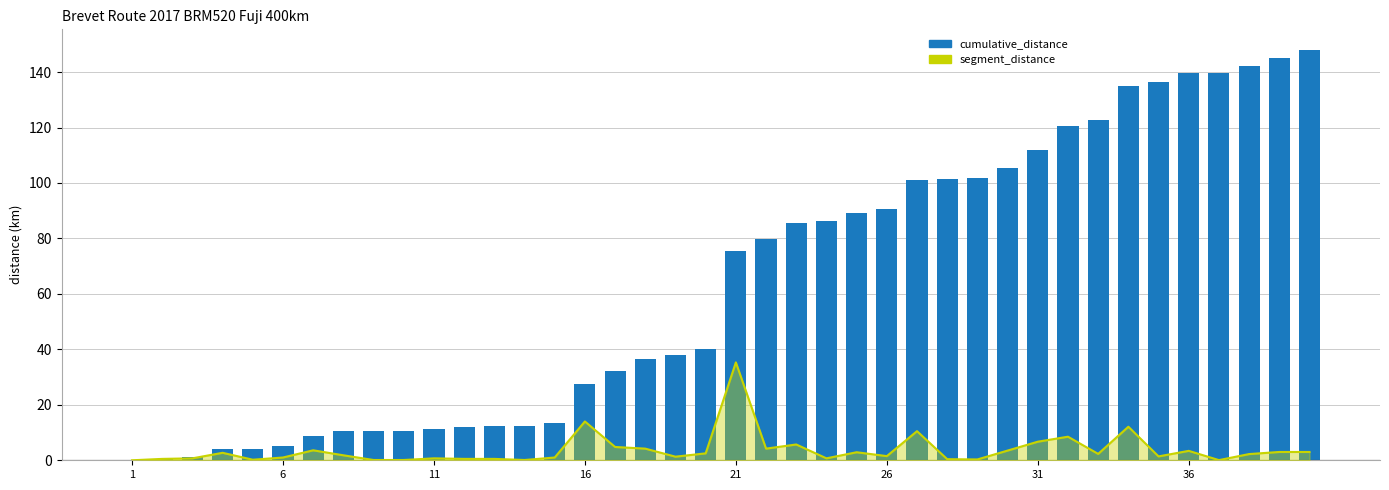

Which series has the widest spread of values?

cumulative_distance